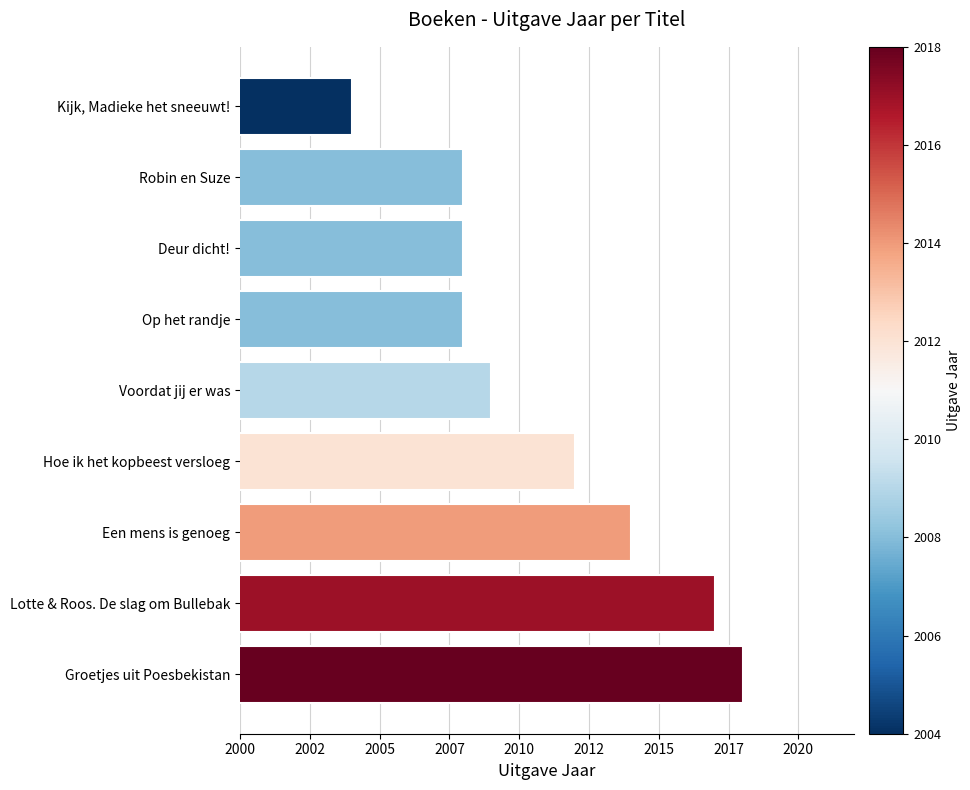

Which label corresponds to the largest value in the chart?

Groetjes uit Poesbekistan